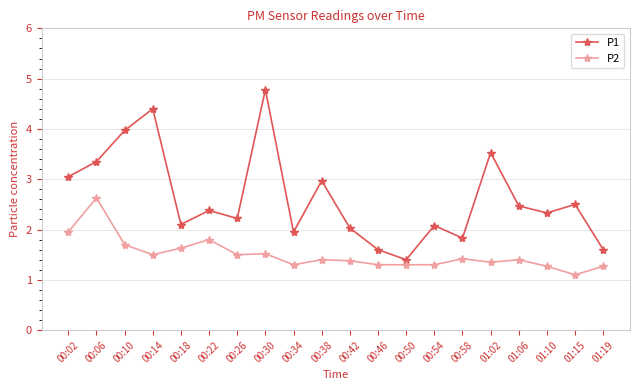

What is the sum of the P2 values at 00:06 and 00:50?

3.9